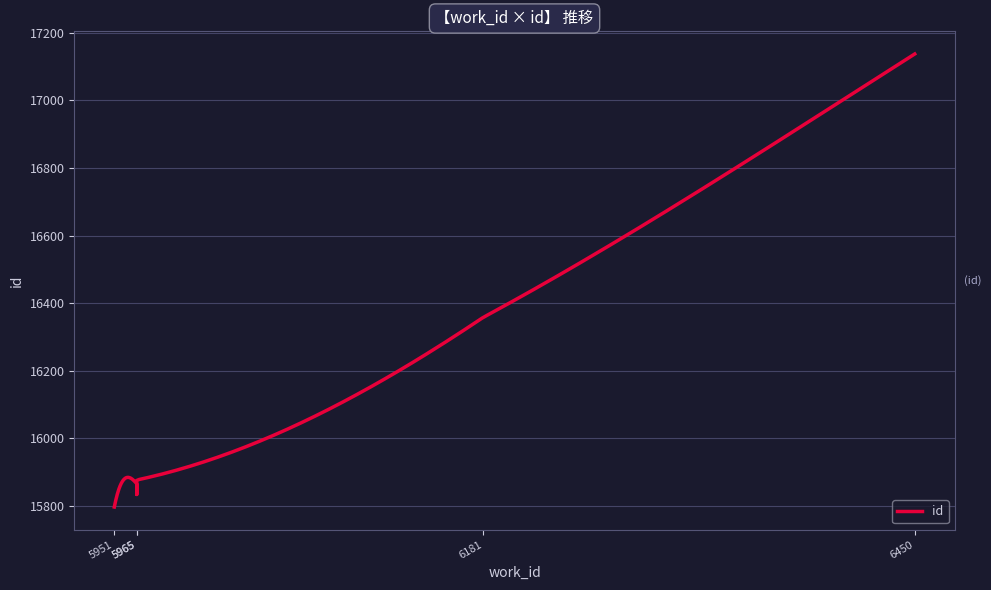

True or false: the data has more than 0 interior local peaks.

False